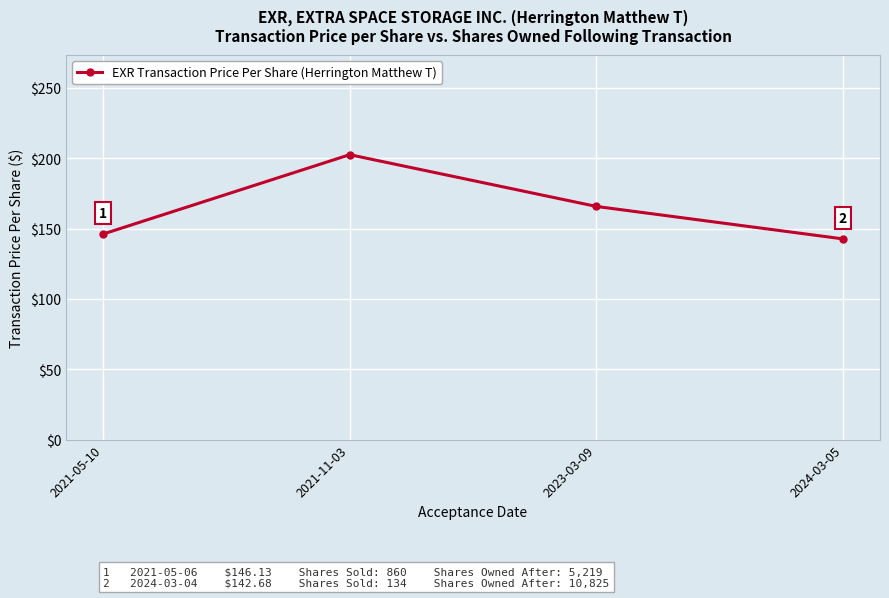

What is the label of the 3rd point from the right?

2021-11-03